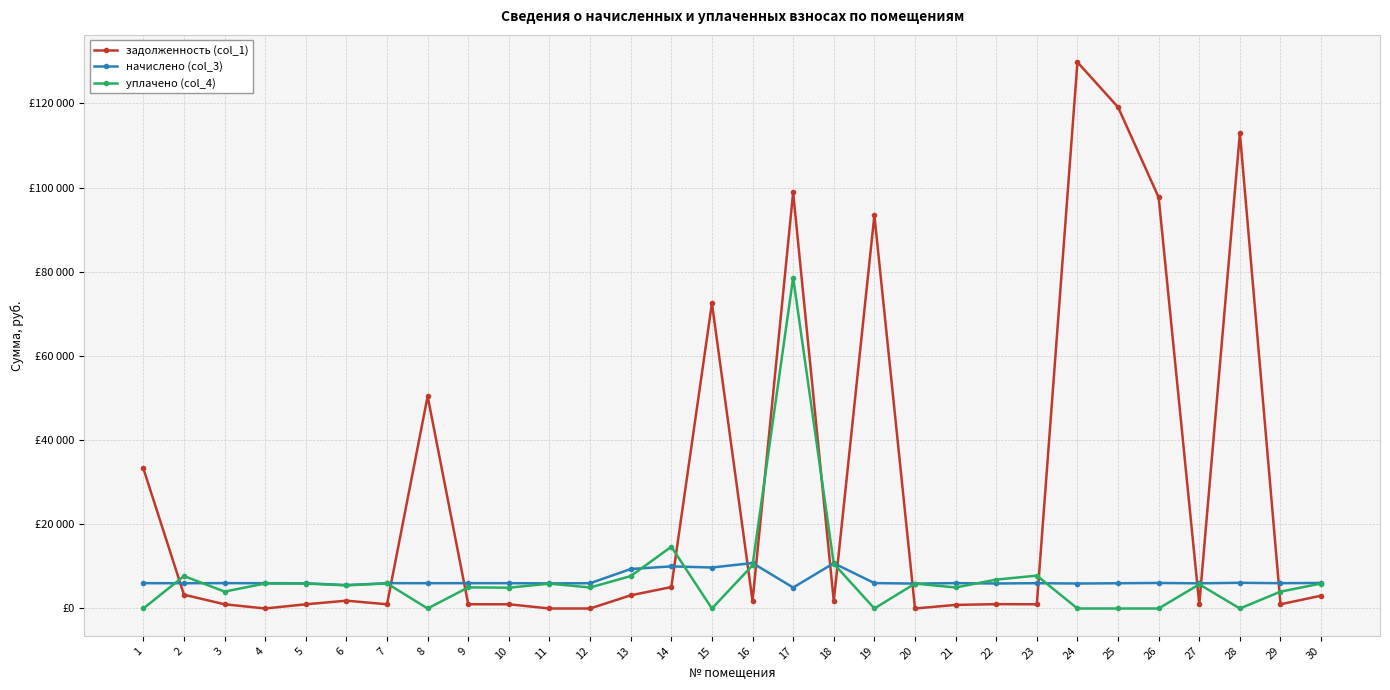

Does the chart have visible grid lines?

Yes